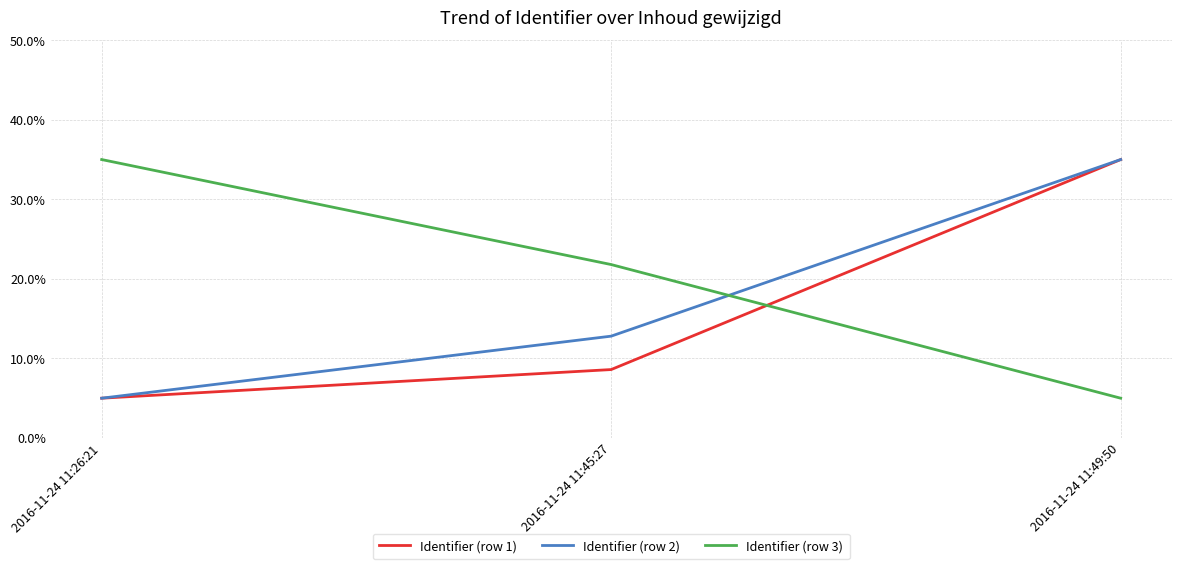

What is the highest value of the Identifier (row 3) series?

35.0